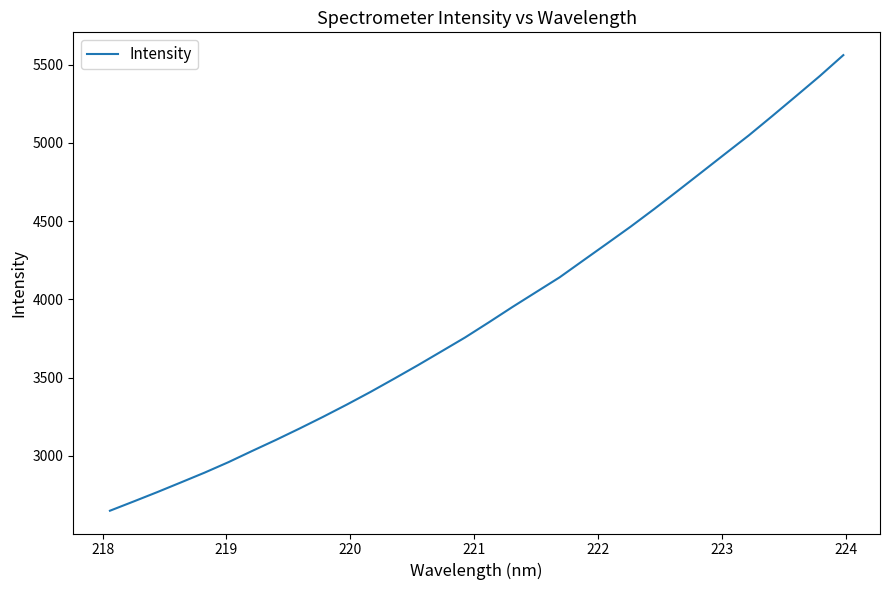

What is the greatest value displayed?

5561.5